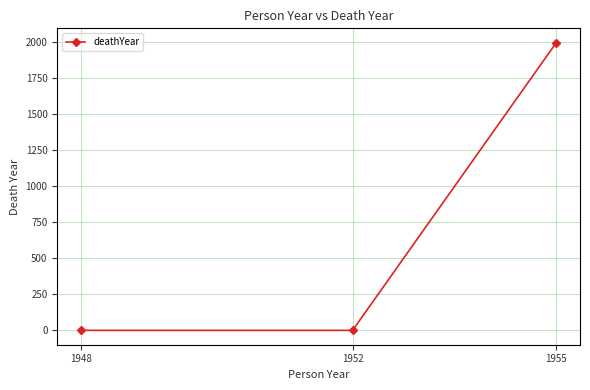

What is the difference between the values at 1955 and 1952?

1997